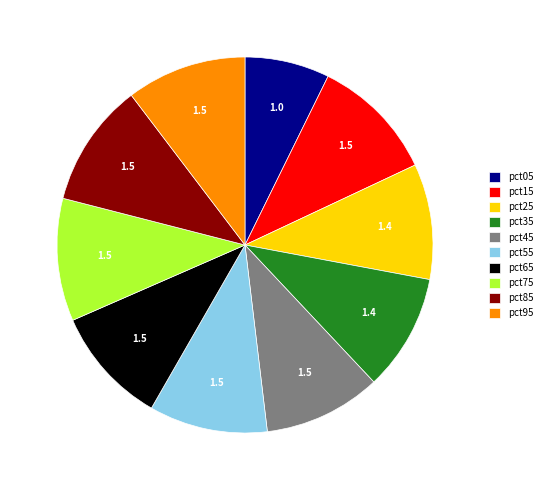

Is the sum of pct95 and pct35 greater than half?

No